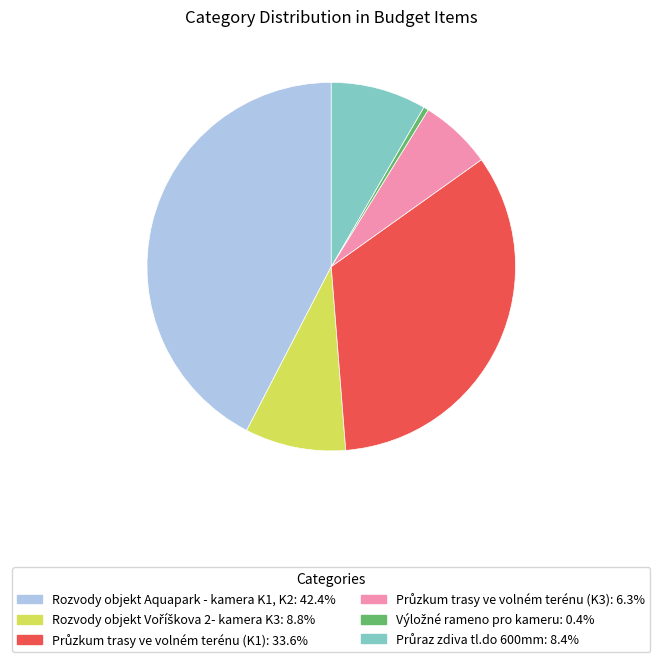

What is the largest slice in the pie chart?

Rozvody objekt Aquapark - kamera K1, K2